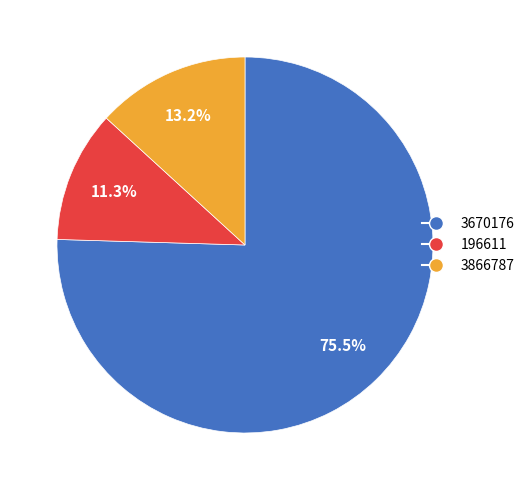

To the nearest percent, what percentage of the pie is 196611?

11%